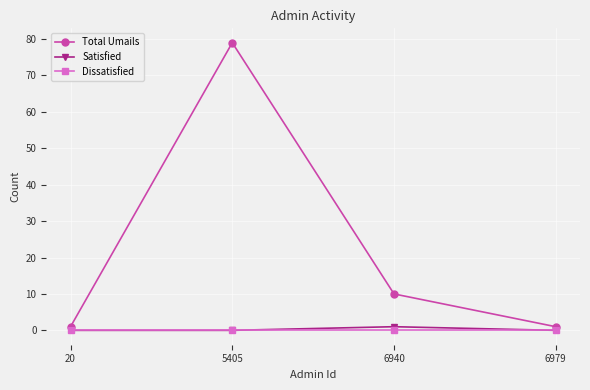

How many lines are shown in the chart?

3